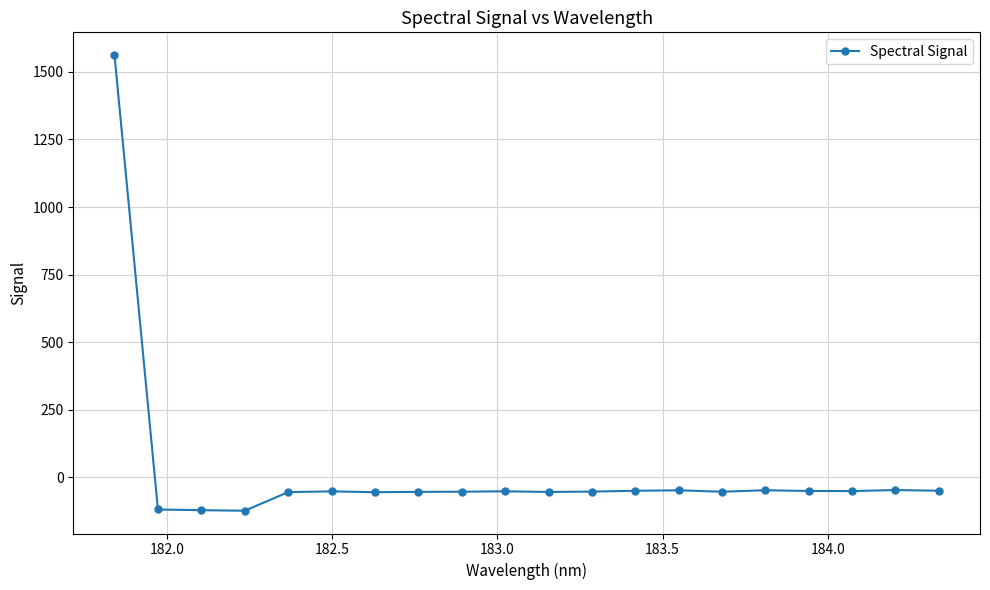

What is the greatest value displayed?

1562.2